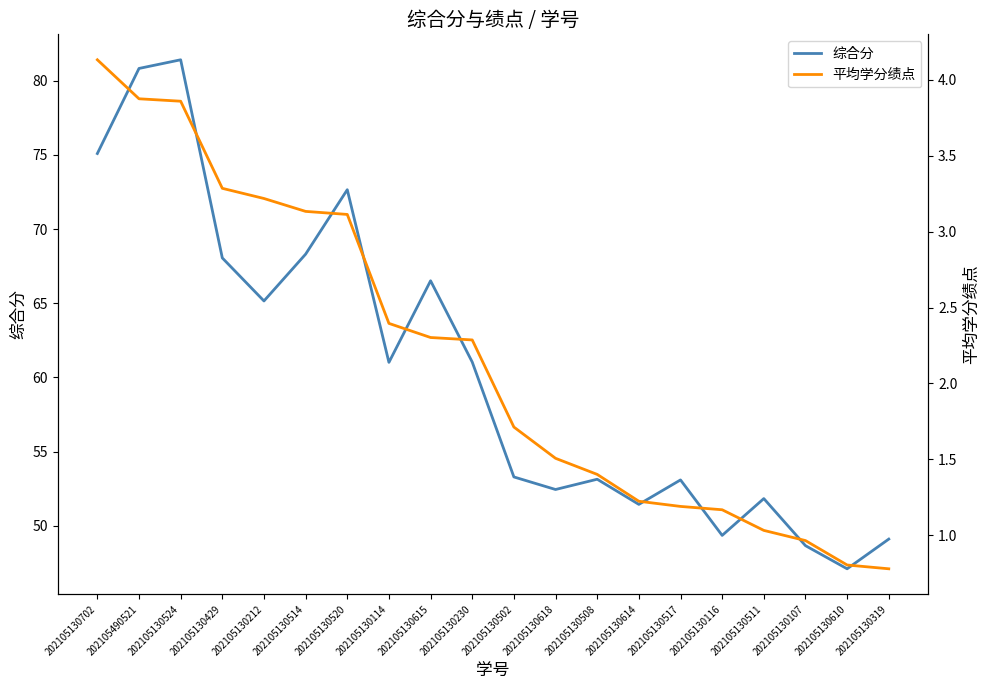

The 综合分 series shows 75.1 at 202105130702. True or false?

True